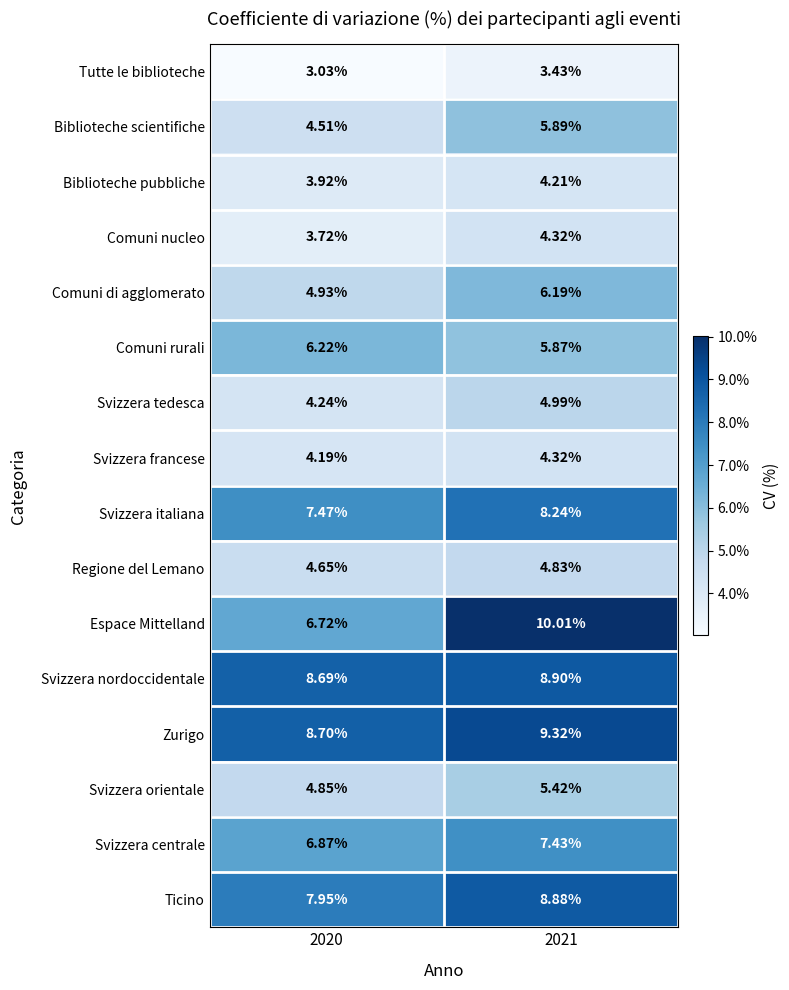

How many series are shown in this chart?

16